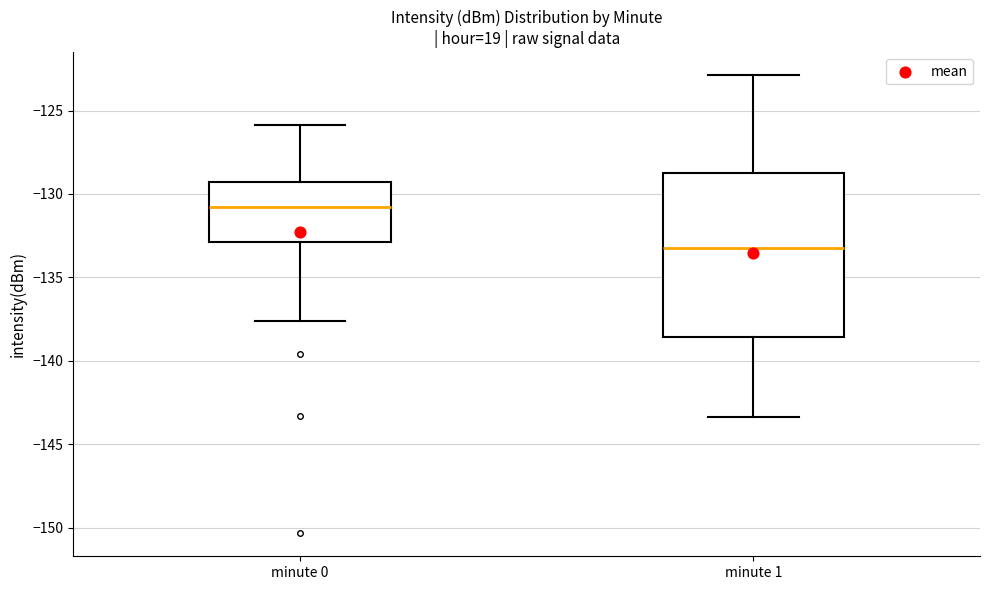

Where is the lower edge of the box for minute 0 on the y-axis? The values are not printed on the chart, so give them approximately, as read against the axis.

-133.0